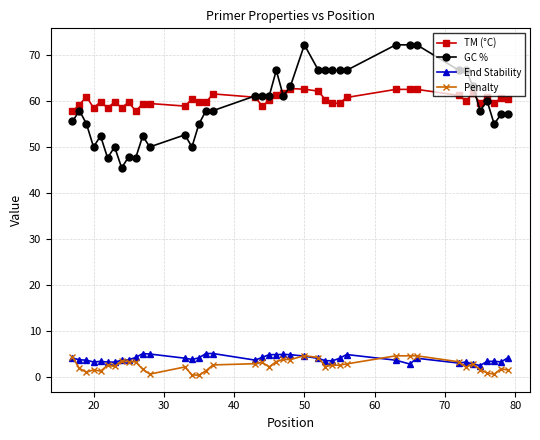

Does the chart display data point markers on the line(s)?

Yes